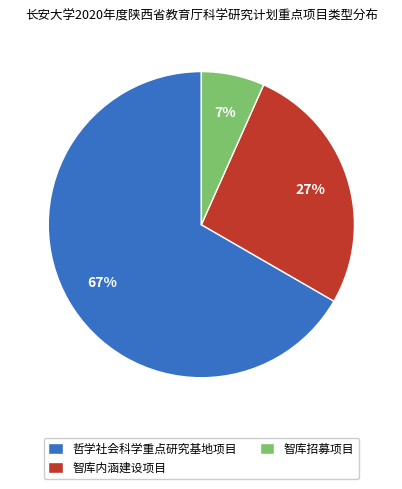

The 智库内涵建设项目 slice represents 17% of the pie. True or false?

False